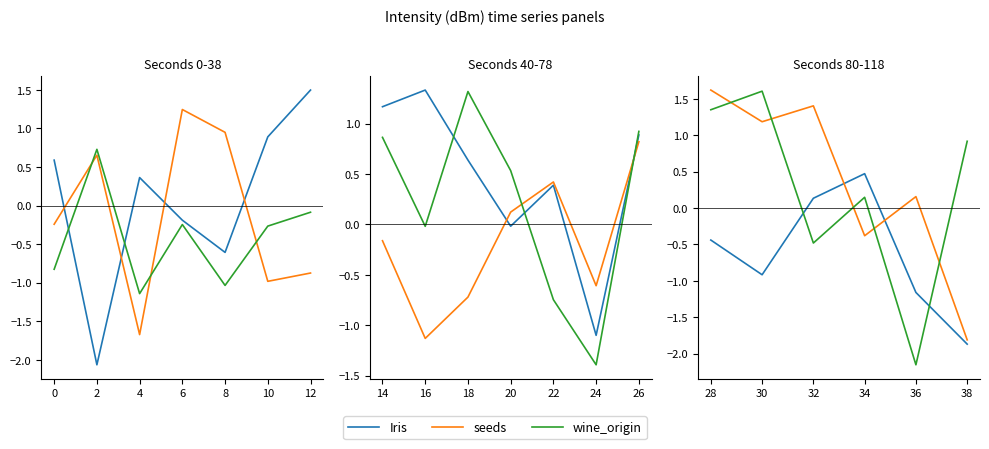

What are all the series names shown in the legend?

Iris, seeds, wine_origin